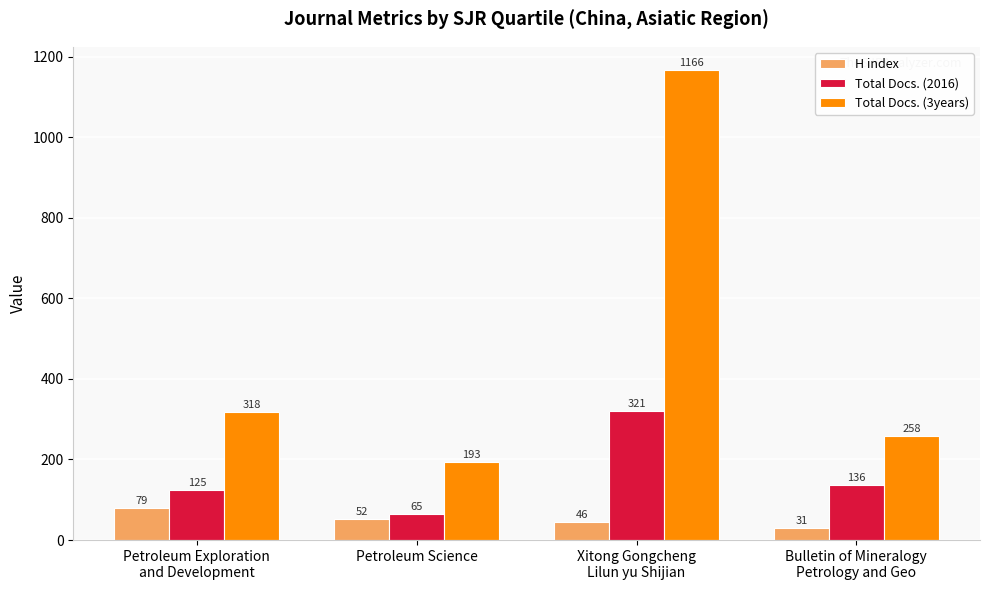

What is the label of the 2nd bar from the right?

Xitong Gongcheng
Lilun yu Shijian